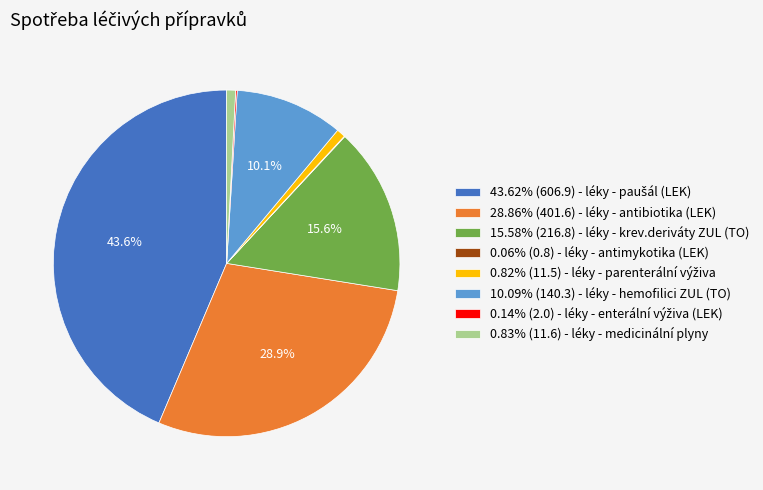

Is the sum of 28.86% (401.6) - léky - antibiotika (LEK) and 0.83% (11.6) - léky - medicinální plyny greater than half?

No